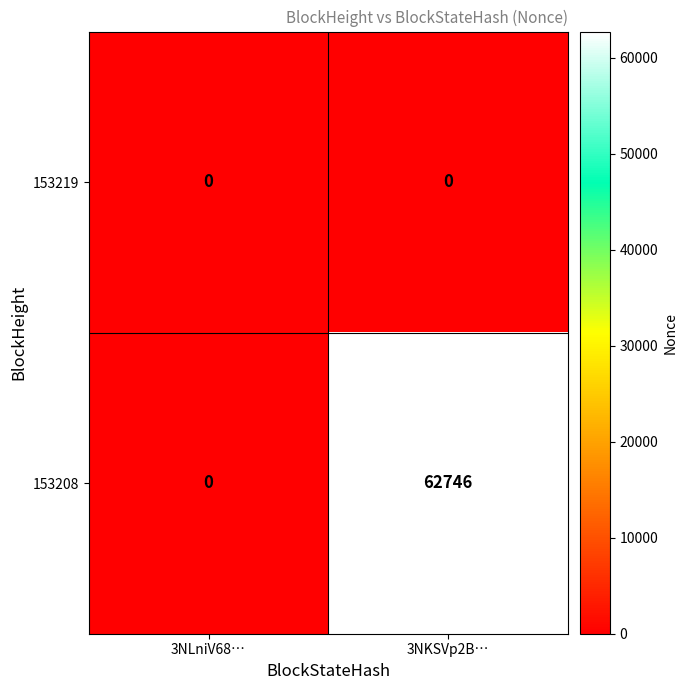

Between 3NLniV68… and 3NKSVp2B…, which series saw the biggest shift?

153208